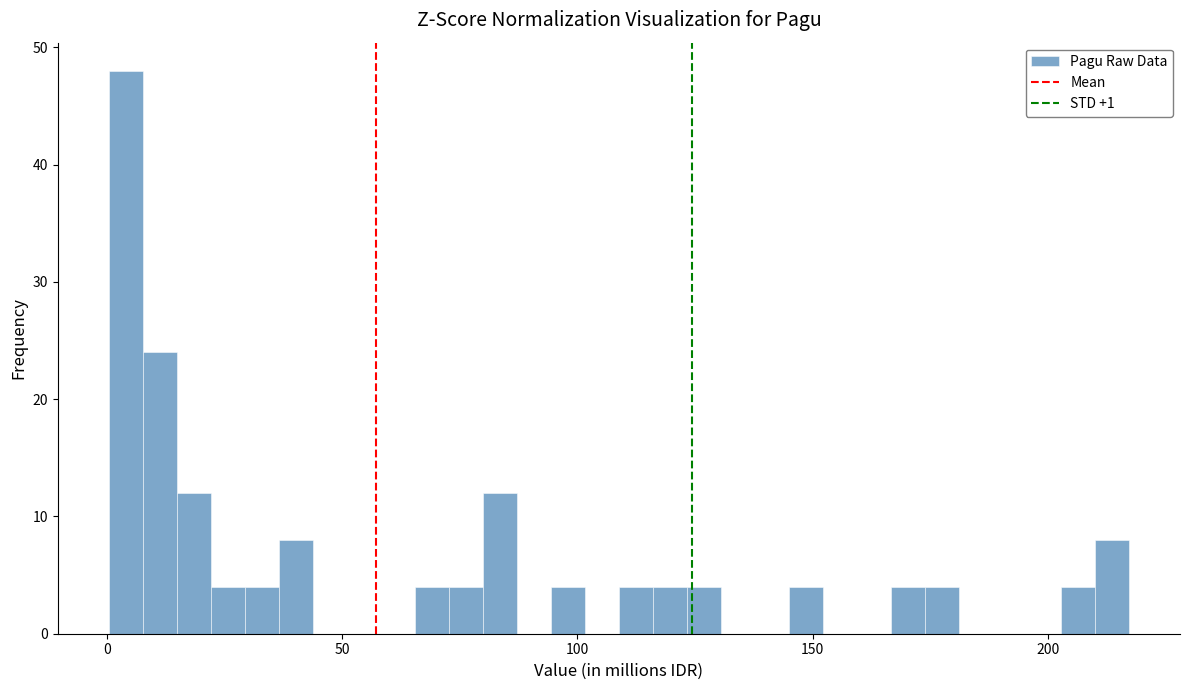

Read against the x-axis, roughly where is the centre of the tallest bar?

5